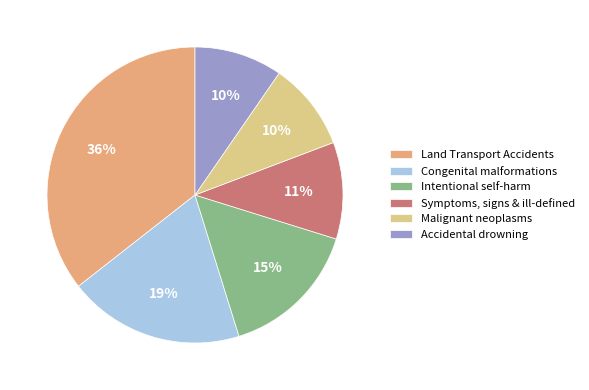

Rank the categories by value from lowest to highest.

Malignant neoplasms, Accidental drowning, Symptoms, signs & ill-defined, Intentional self-harm, Congenital malformations, Land Transport Accidents